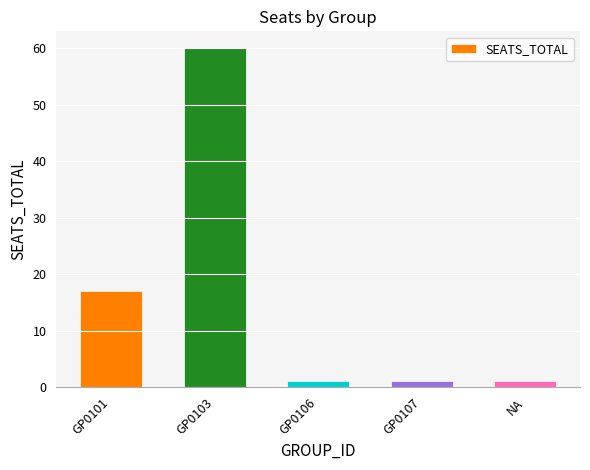

True or false: the data shows 17 at GP0101.

True